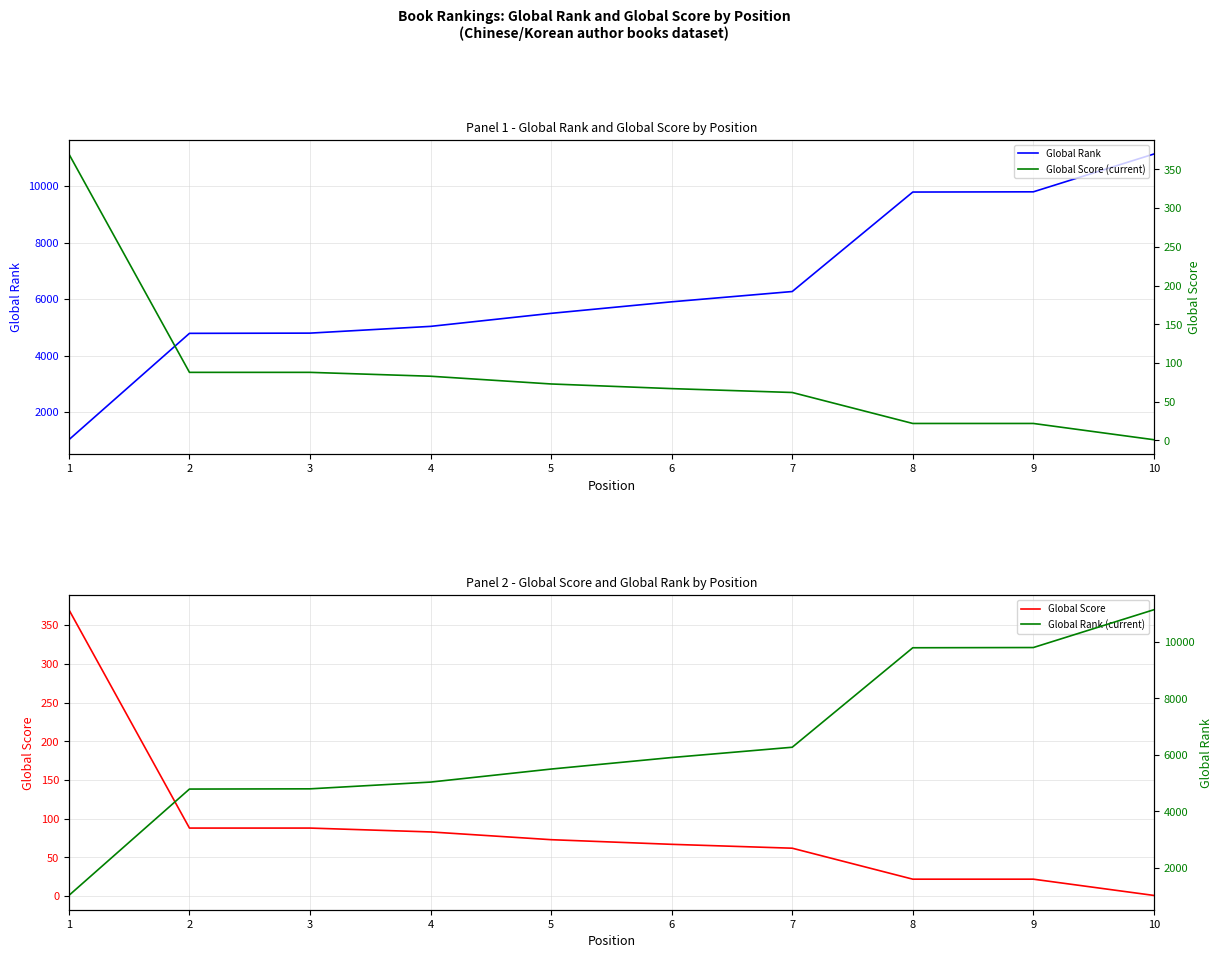

Which series has the largest total across all categories?

Global Rank